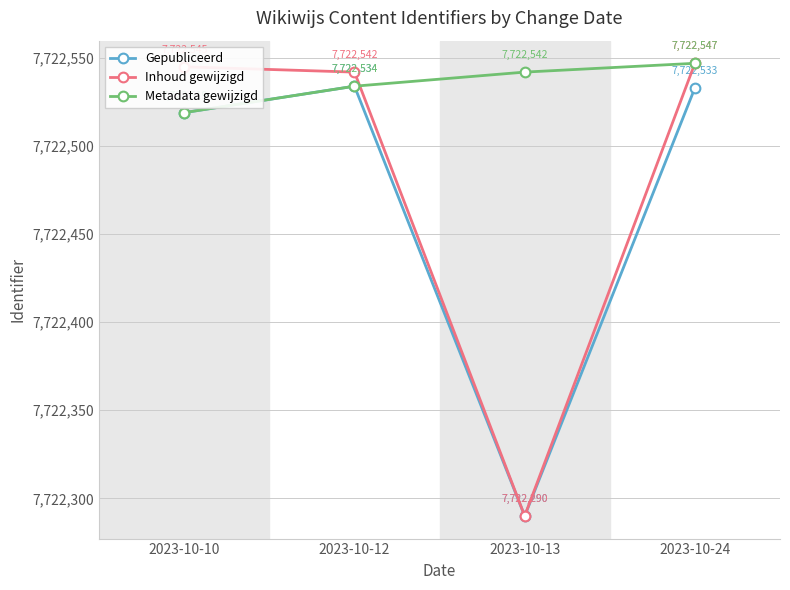

Is it true that Metadata gewijzigd equals 7722547 at 2023-10-24?

True